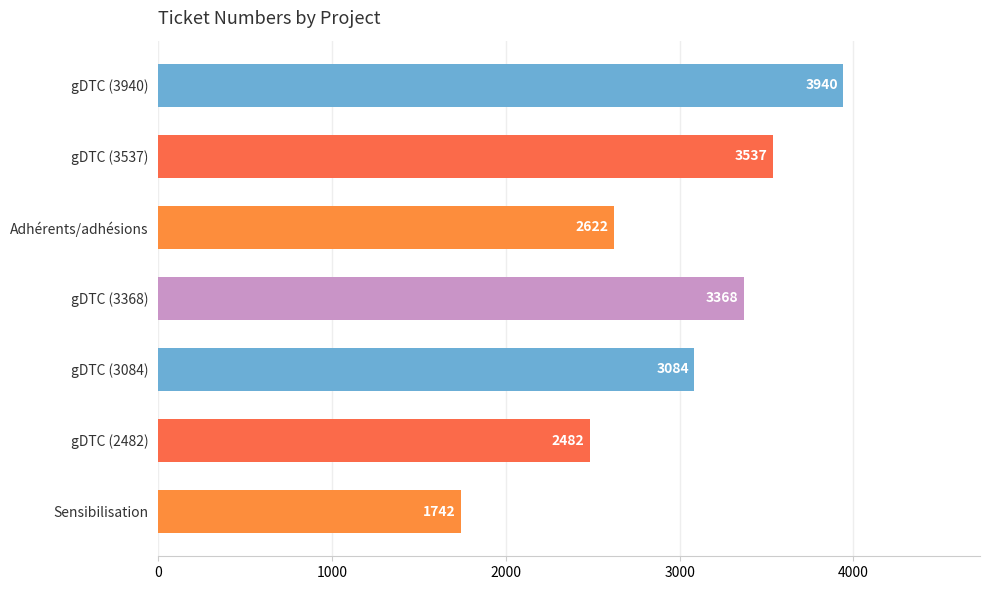

What position from the top is gDTC (3537)?

2